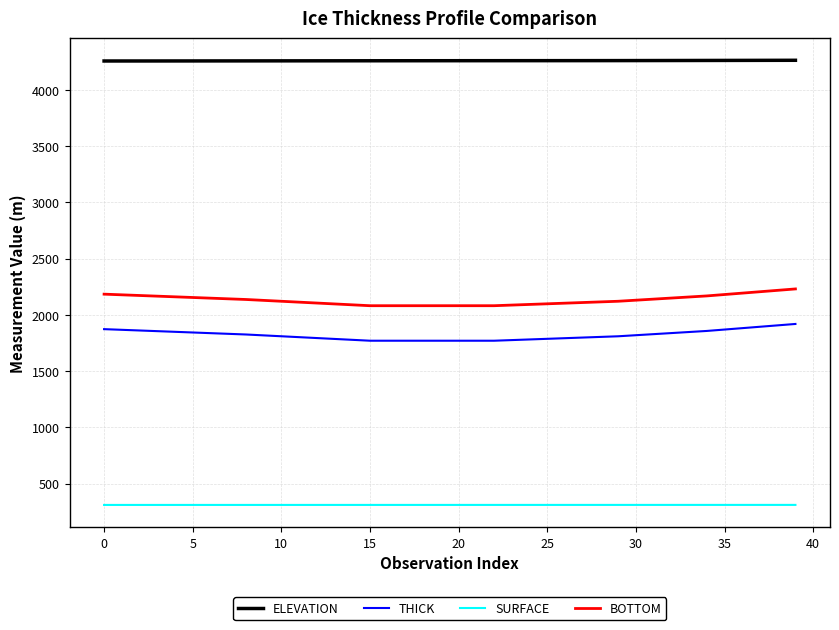

What are all the series names shown in the legend?

ELEVATION, THICK, SURFACE, BOTTOM